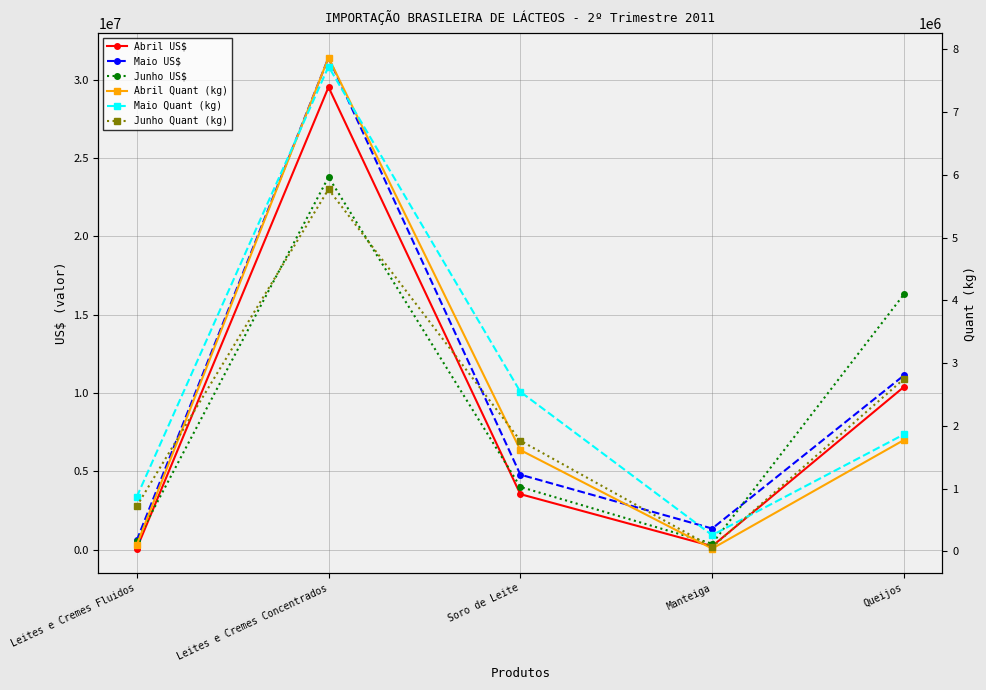

How many interior local valleys does the Maio Quant (kg) series have?

1